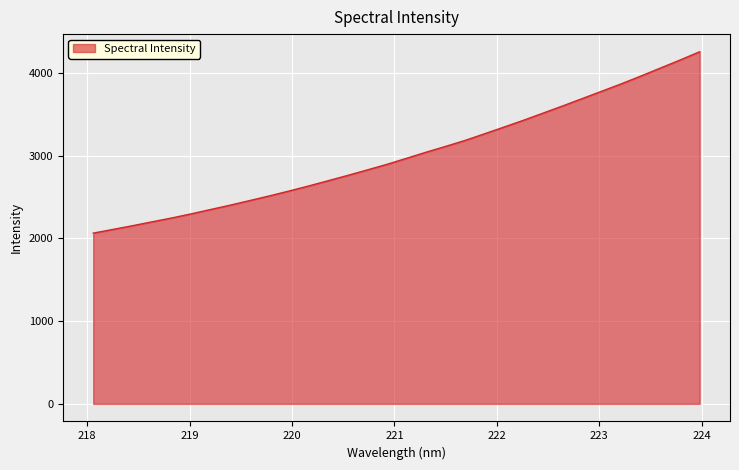

How many values are below 2966?

16